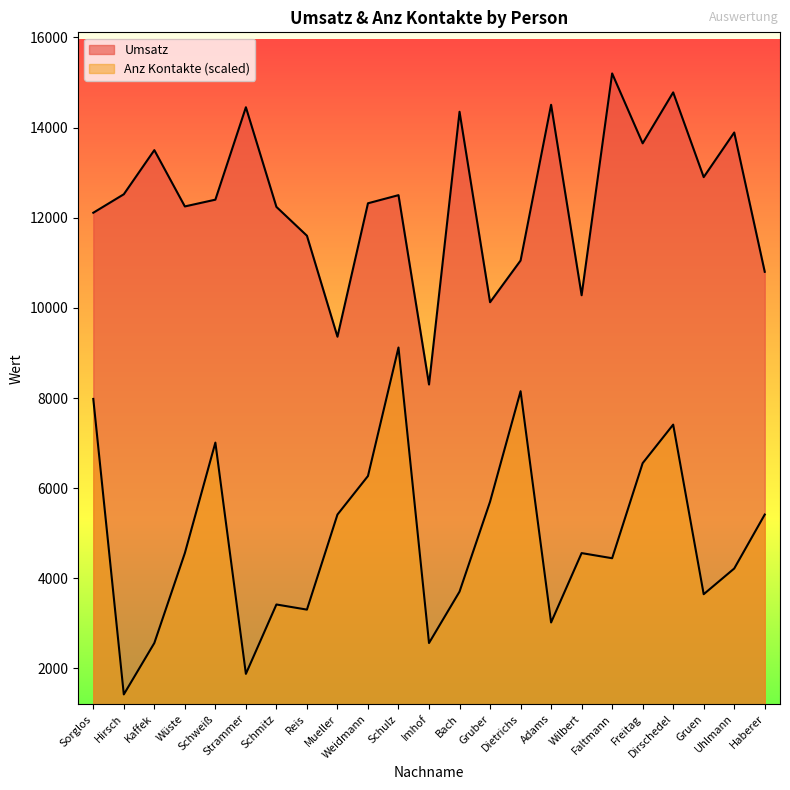

Between Wüste and Gruen, which series saw the biggest shift?

Anz Kontakte